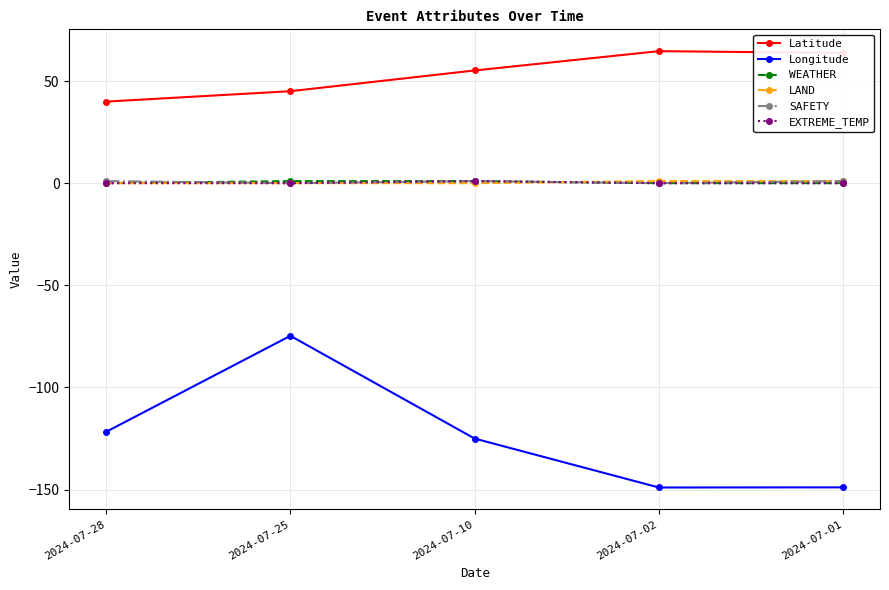

Where is the first local minimum for Longitude?

2024-07-02